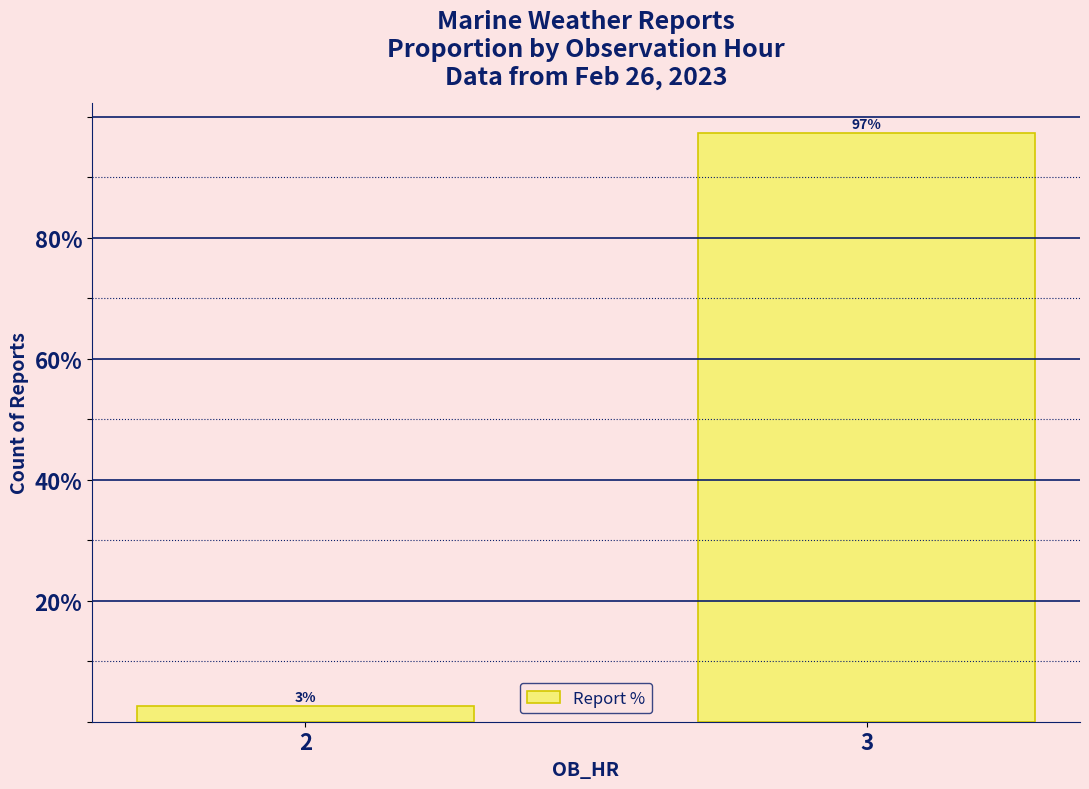

What is the difference between the values at 2 and 3?

94.9